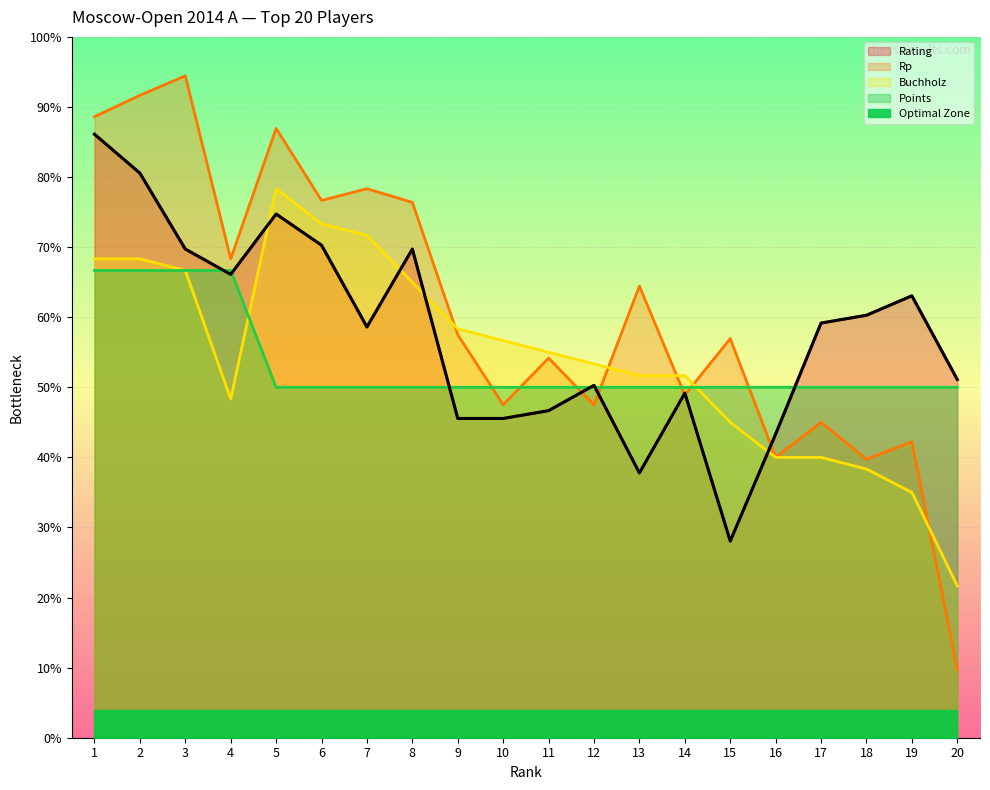

At which category does the chart reach its minimum across all series?

20